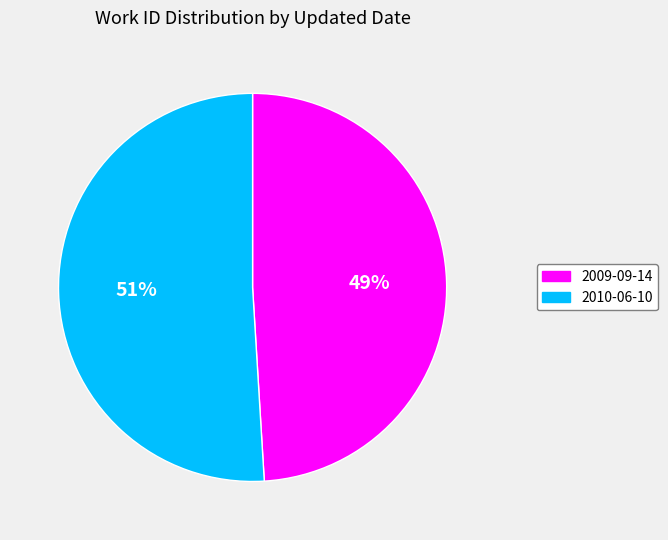

Which category has the smallest portion of the pie?

2009-09-14